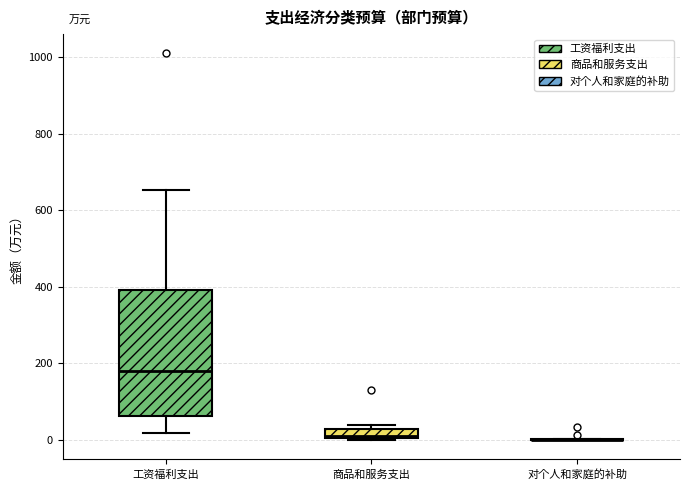

Comparing the boxes themselves (not the whiskers), which one is the tallest?

工资福利支出